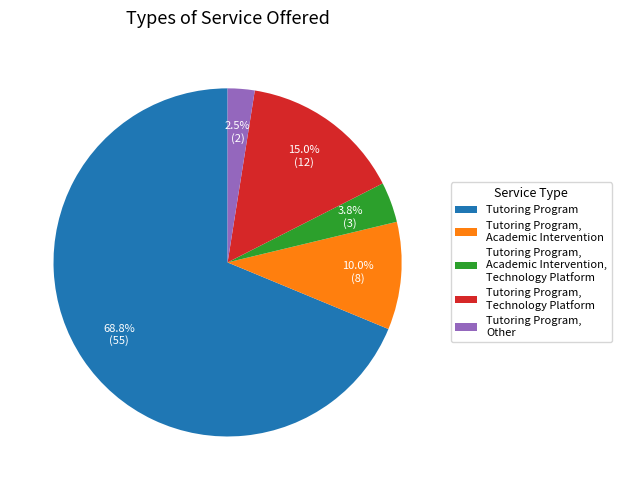

What is the largest slice in the pie chart?

Tutoring Program